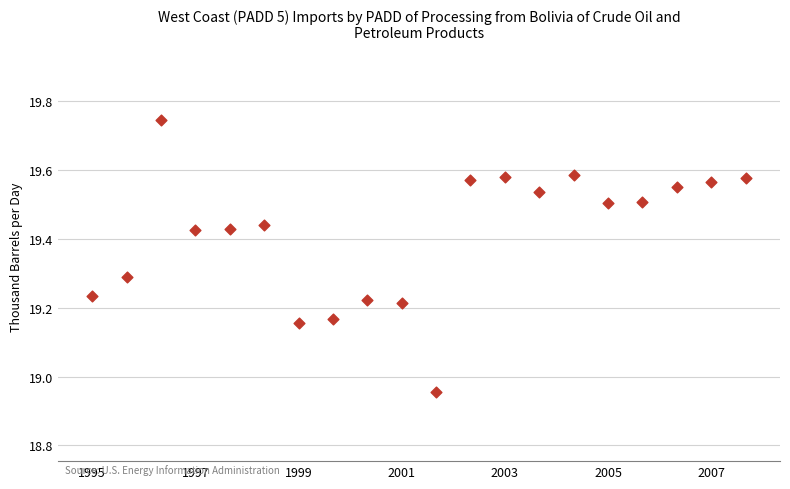

What is the range of Y values (max minus min)?

0.8